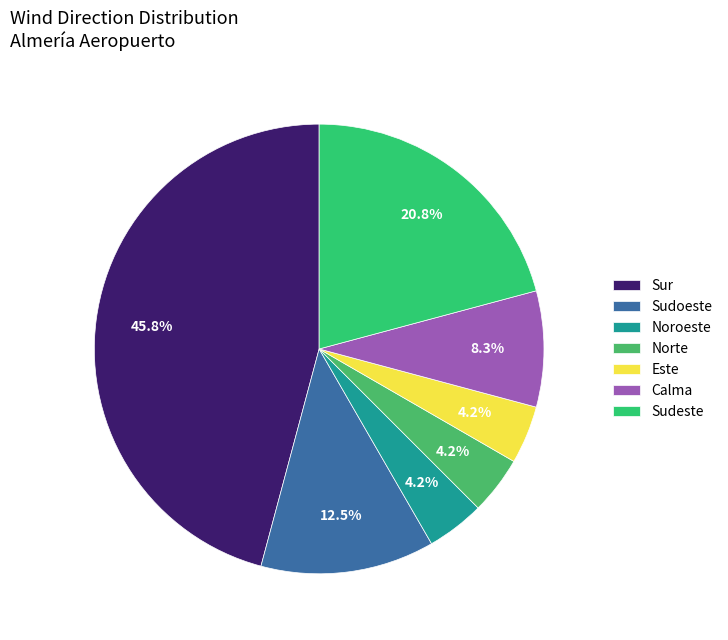

Does Noroeste represent more than half of the total?

No